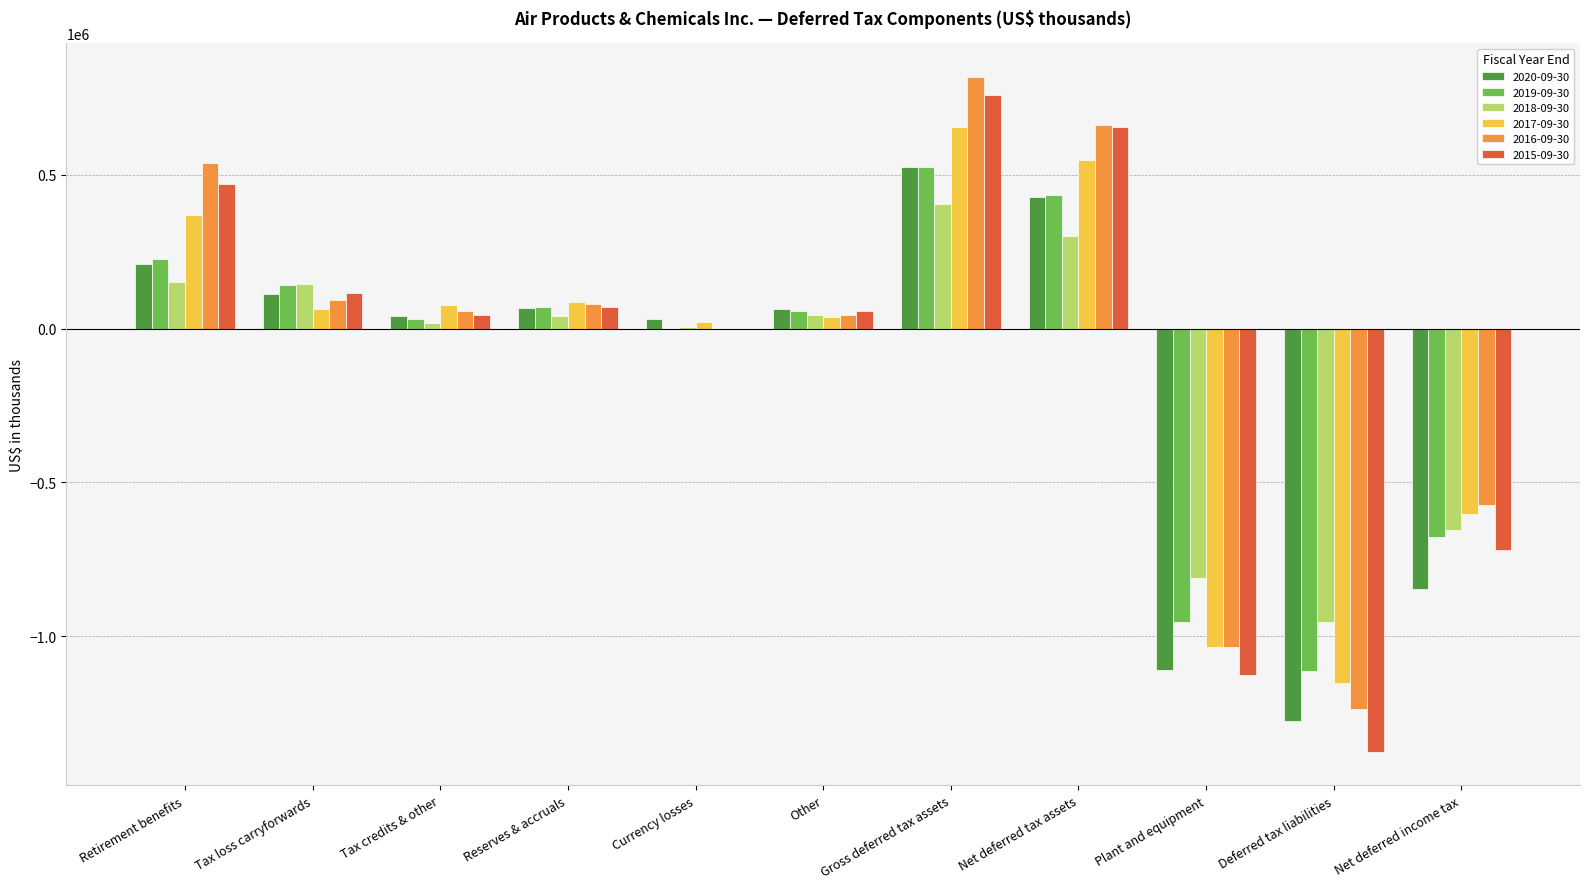

At which category is the sum across all series the highest?

Gross deferred tax assets